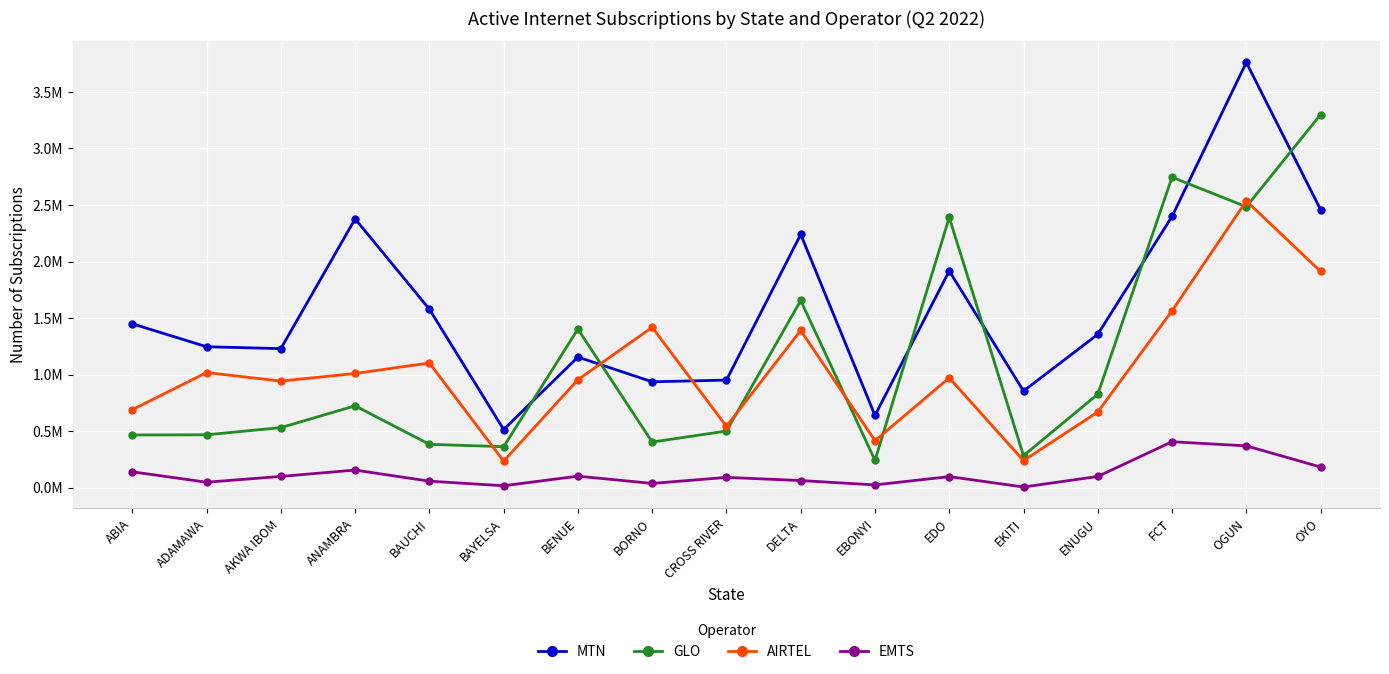

How many distinct data groups are displayed?

4